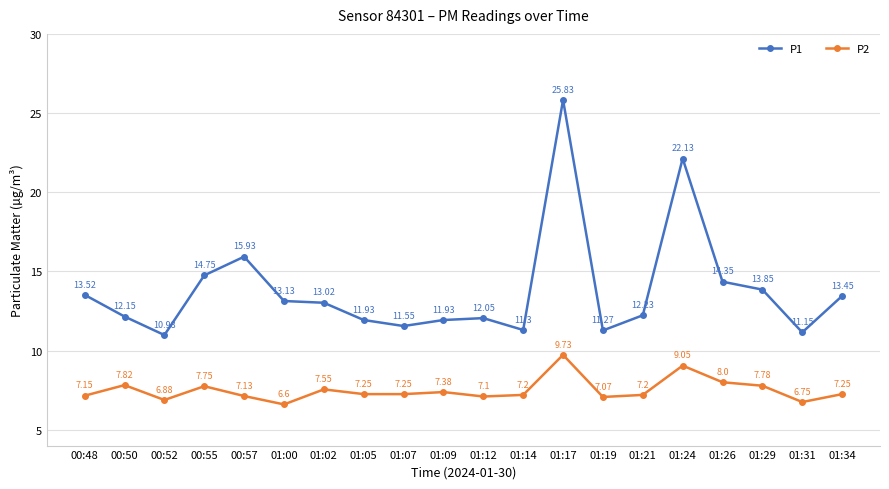

Where is the first local minimum for P2?

00:52